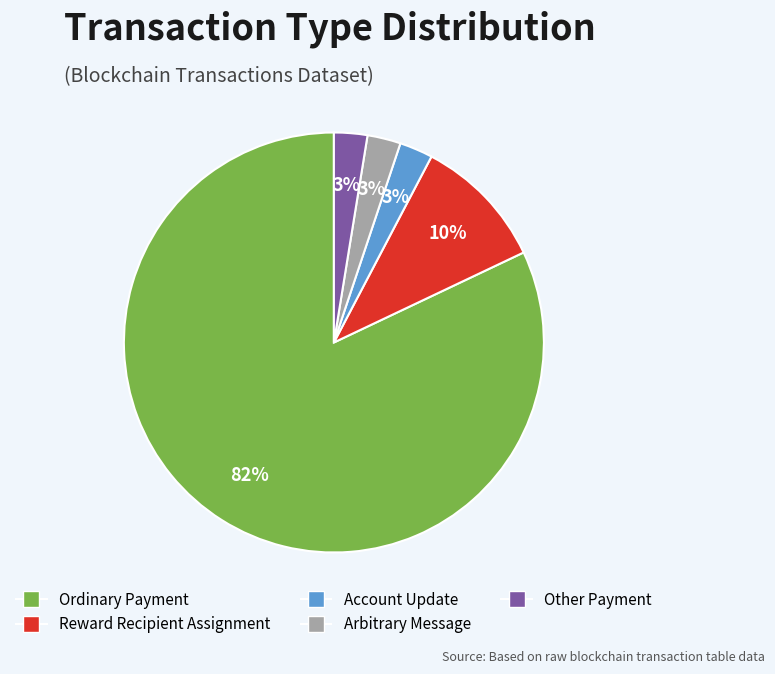

Is there any slice that represents more than half of the pie?

Yes